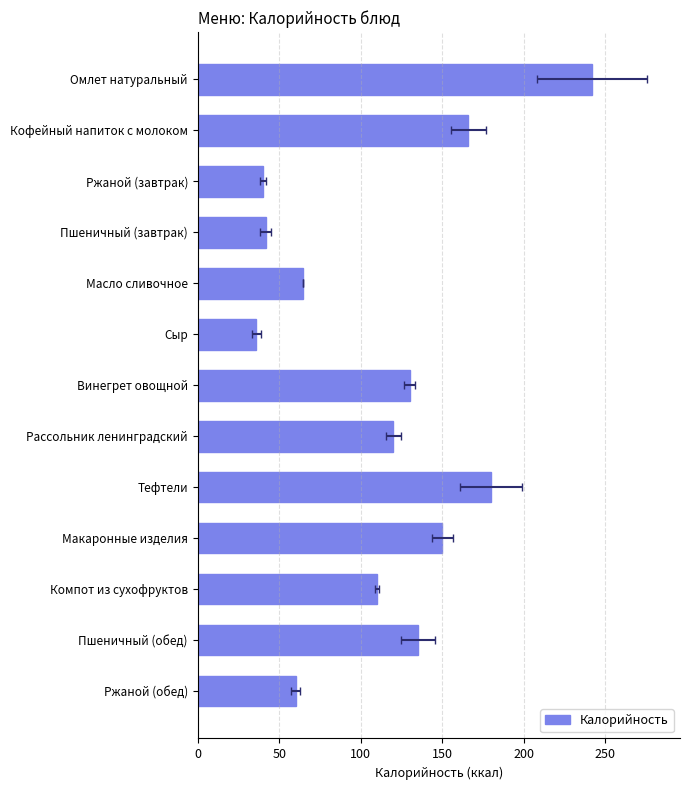

What is the value of the 5th bar from the left?

64.7